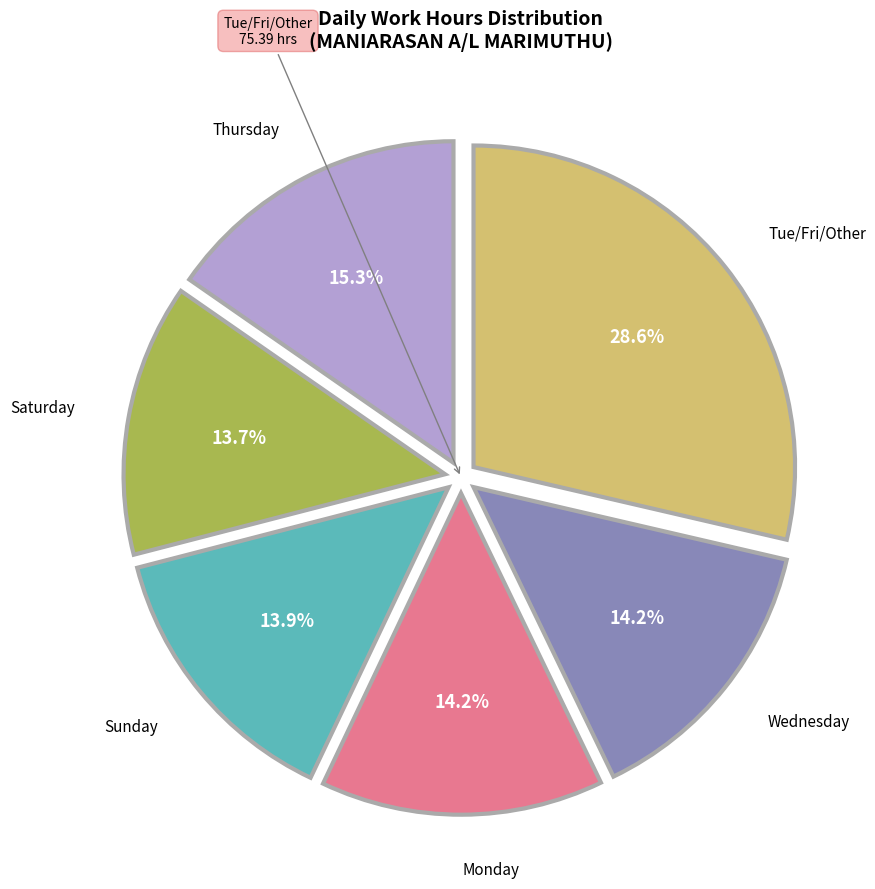

Is there any slice that represents more than half of the pie?

No